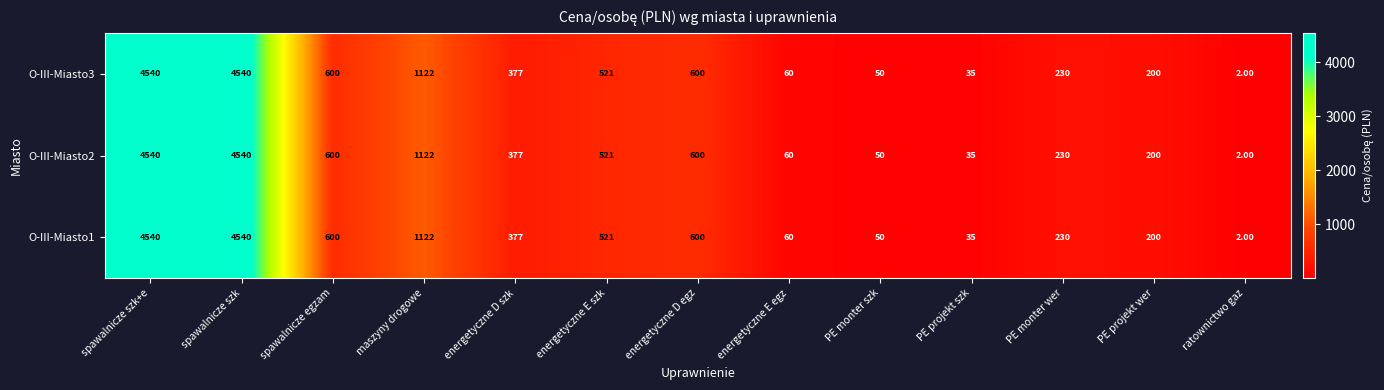

Where does the O-III-Miasto1 series first go above 377?

spawalnicze szk+e